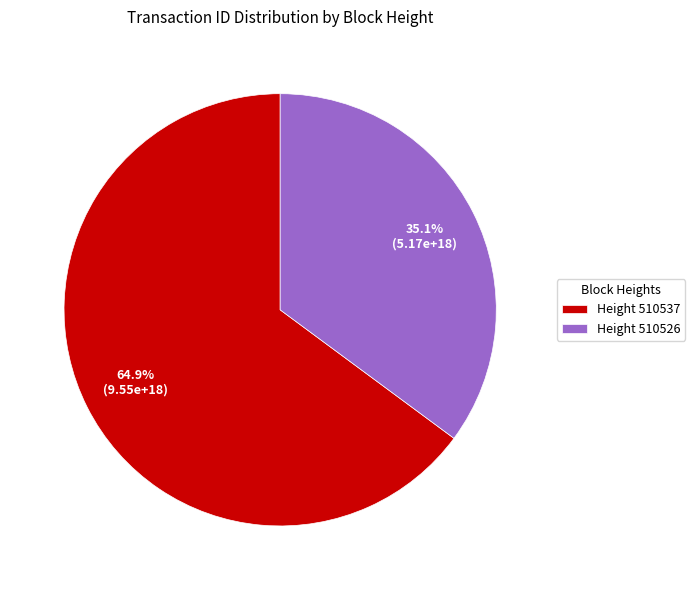

Which slice represents more than half of the pie?

Height 510537